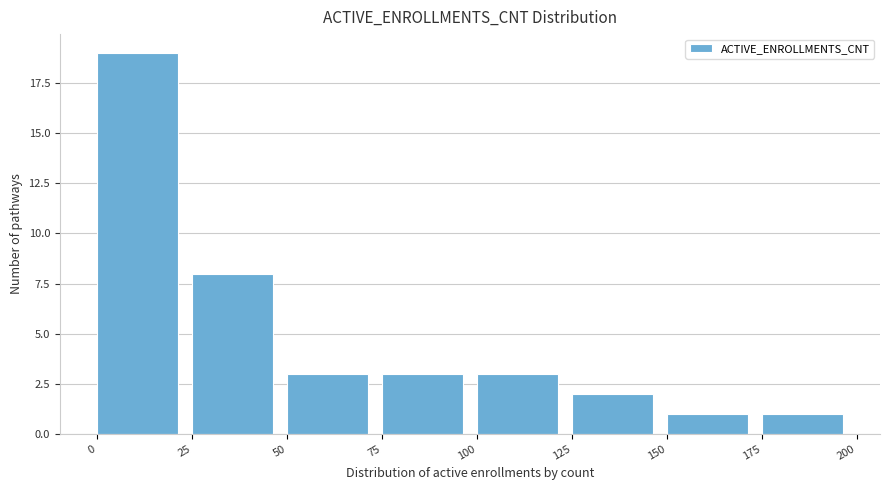

Reading left to right, transcribe this chart: for each bar, give the range it covers on the x-axis and its height. The values are not printed on the chart, so give them approximately, as read against the axis.

0 to 25: 19
25 to 50: 8
50 to 75: 3
75 to 100: 3
100 to 125: 3
125 to 150: 2
150 to 175: 1
175 to 200: 1